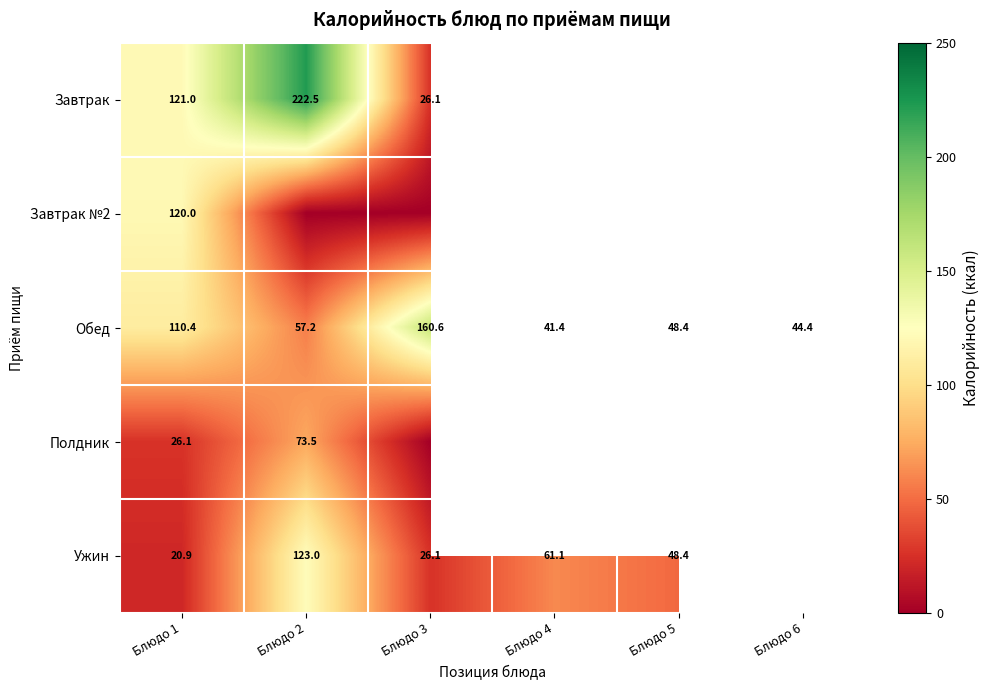

How many categories are shown in the chart?

6